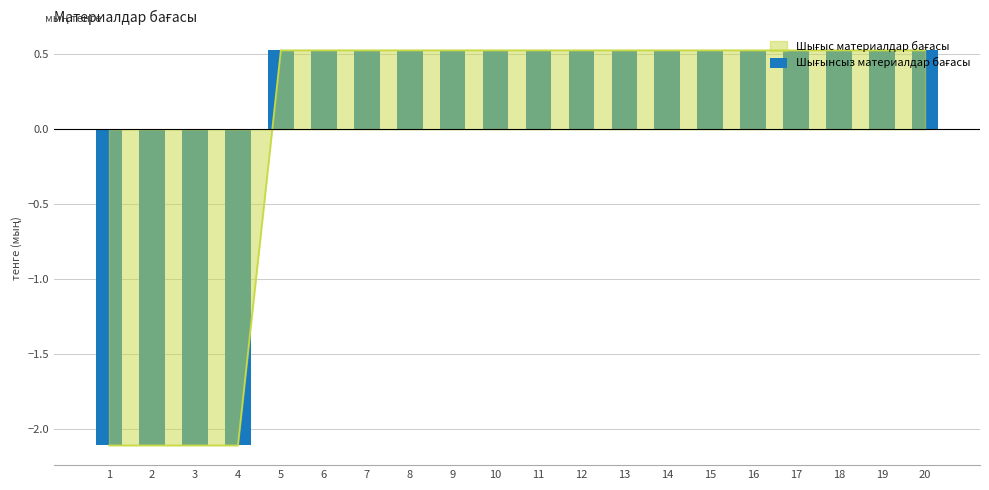

At which label is the value closest to 0?

5